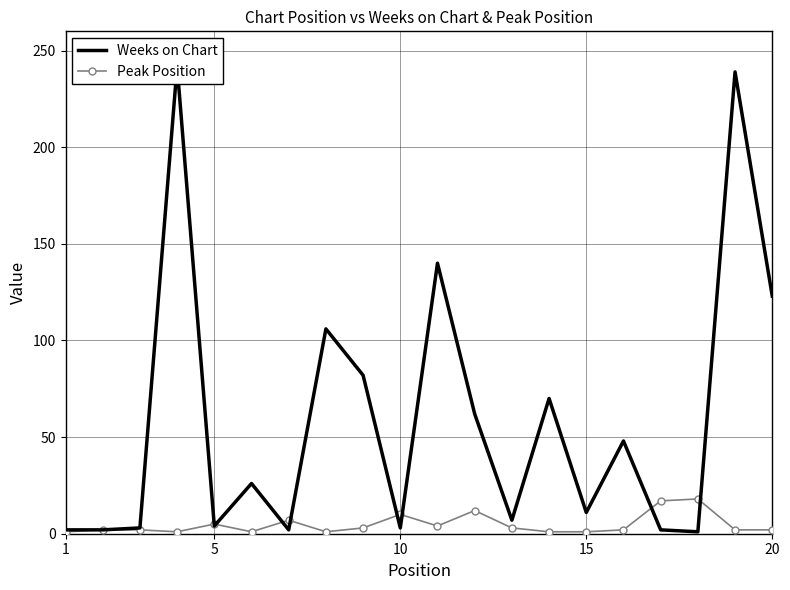

What is the average value of the Peak Position series?

5